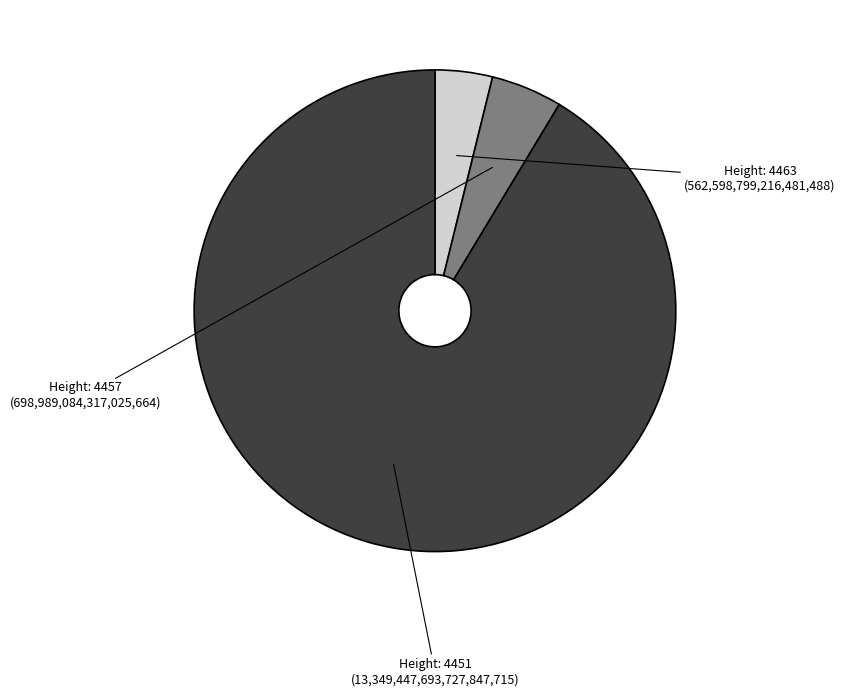

Does any single category account for the majority?

Yes